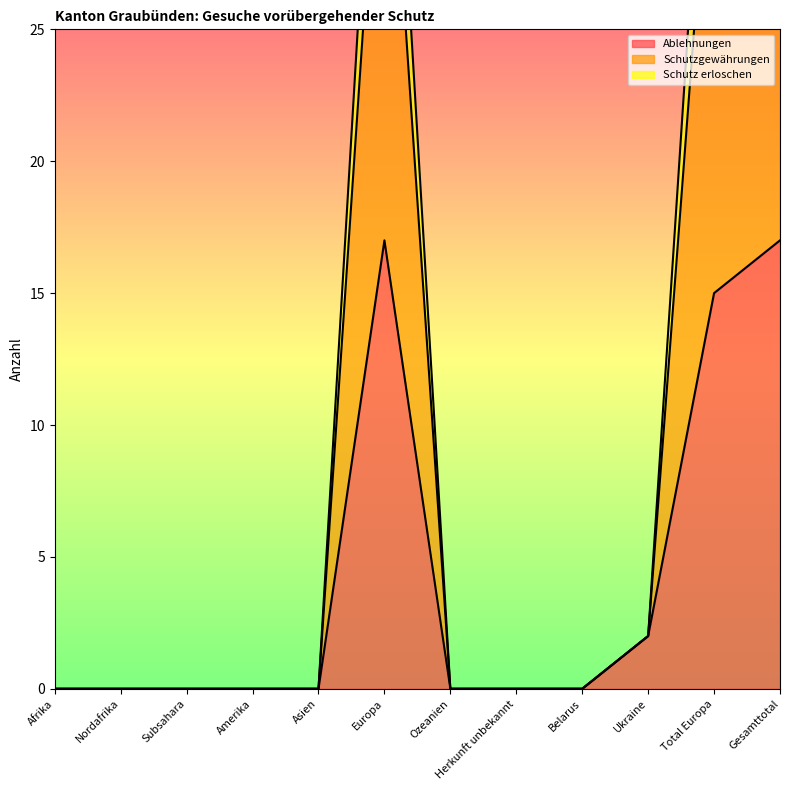

Is it true that Ablehnungen equals 17 at Europa?

True